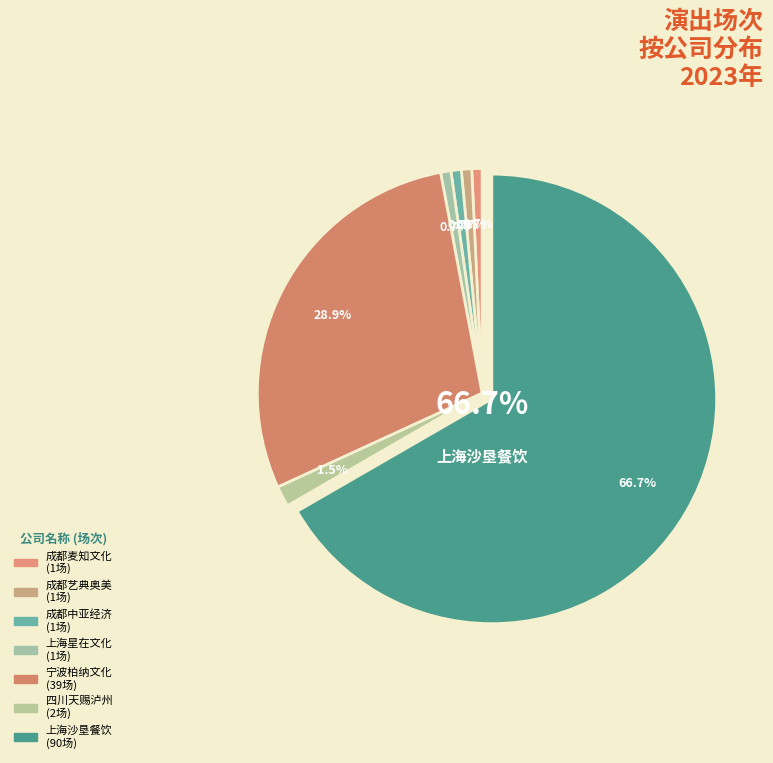

Is it true that 上海沙垦餐饮管理有限公司 is 55% of the pie?

False